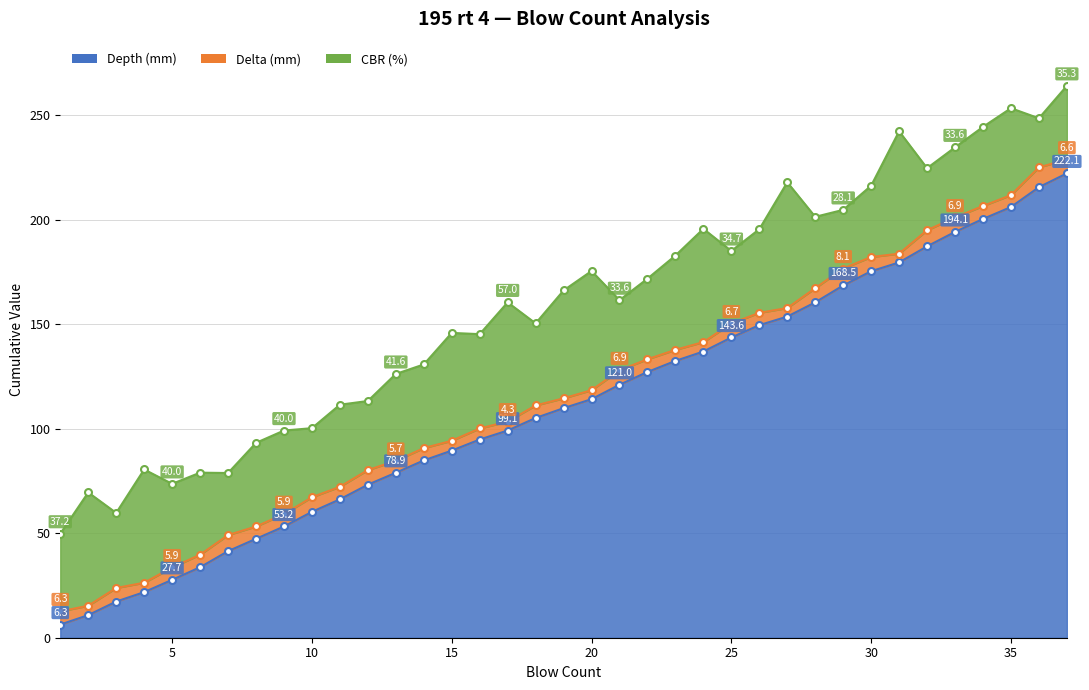

What value does the Depth (mm) series have at 9?

53.2